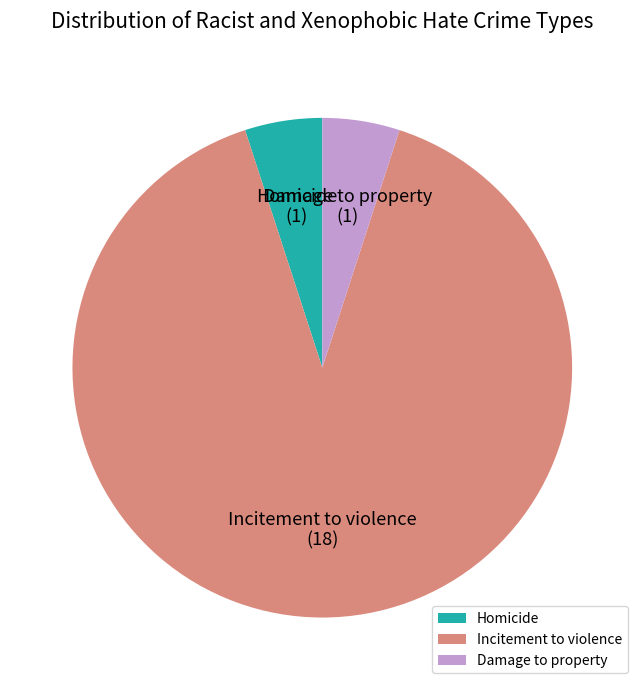

Is the sum of Damage to property and Incitement to violence greater than half?

Yes